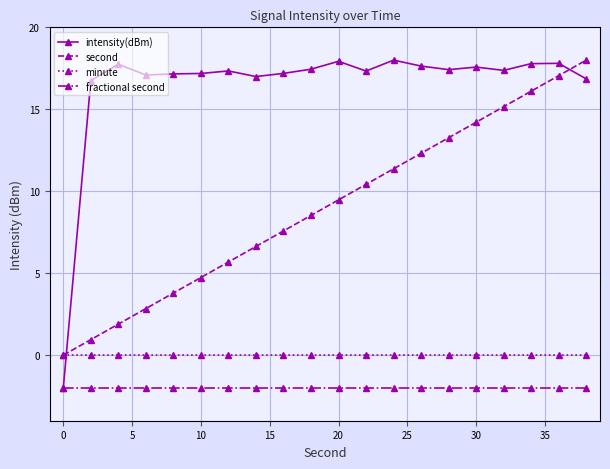

True or false: fractional second and minute cross at least once.

False